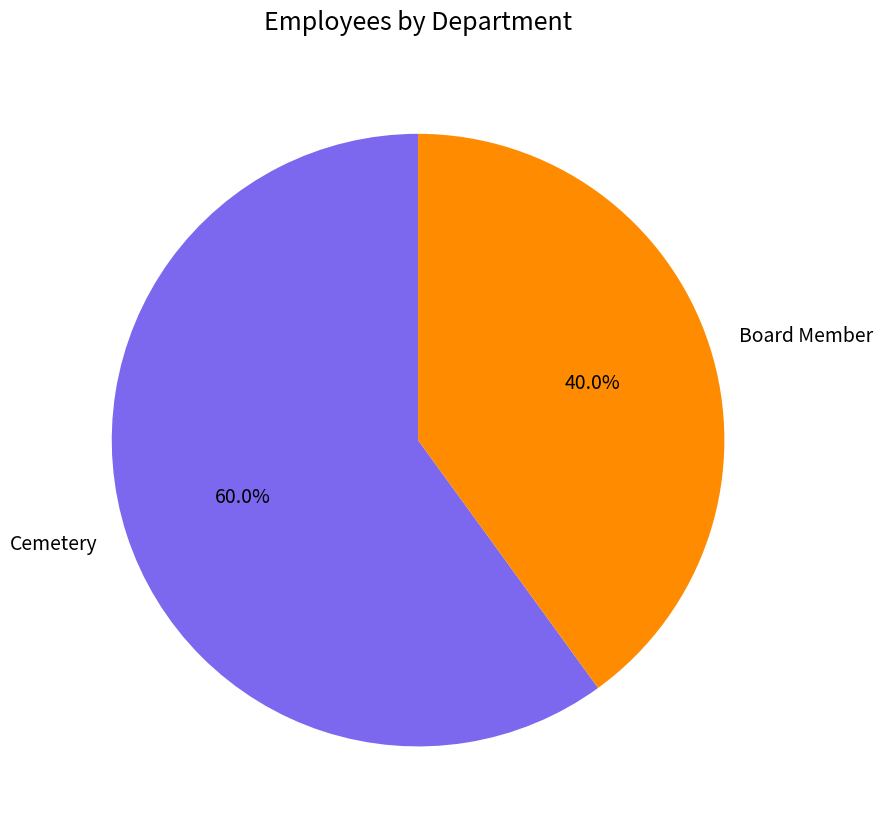

Is Cemetery the majority of the pie?

Yes